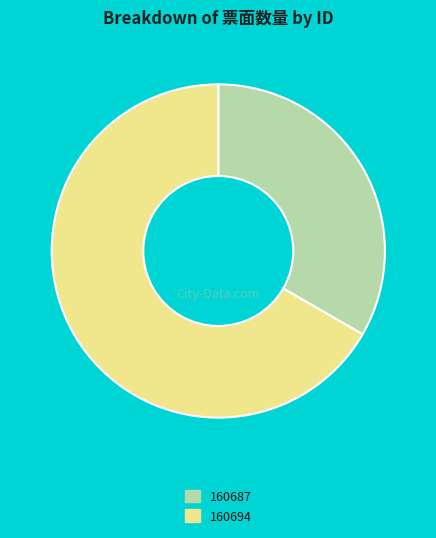

Combined, do 160694 and 160687 account for over 50%?

Yes